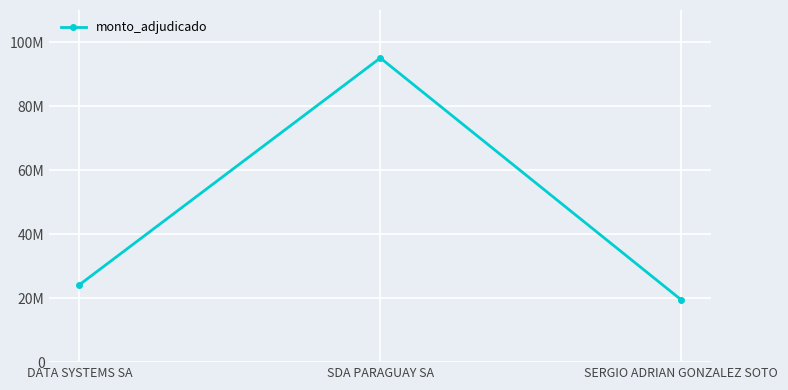

Which category has the highest value across all series?

SDA PARAGUAY SA